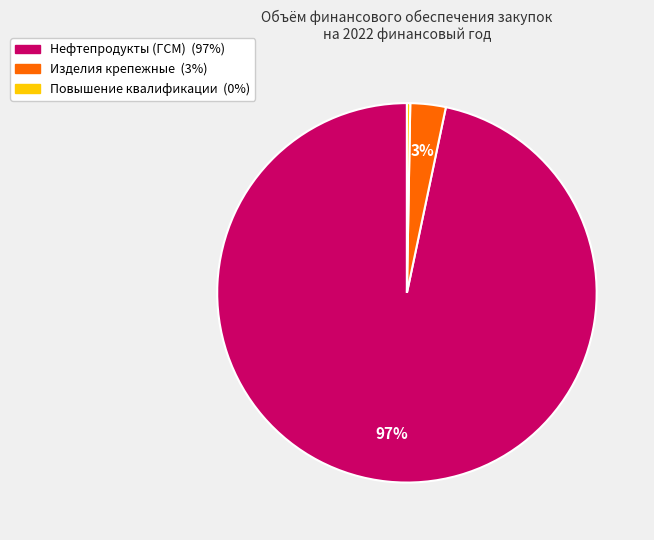

To the nearest percent, what is the average slice percentage?

33%